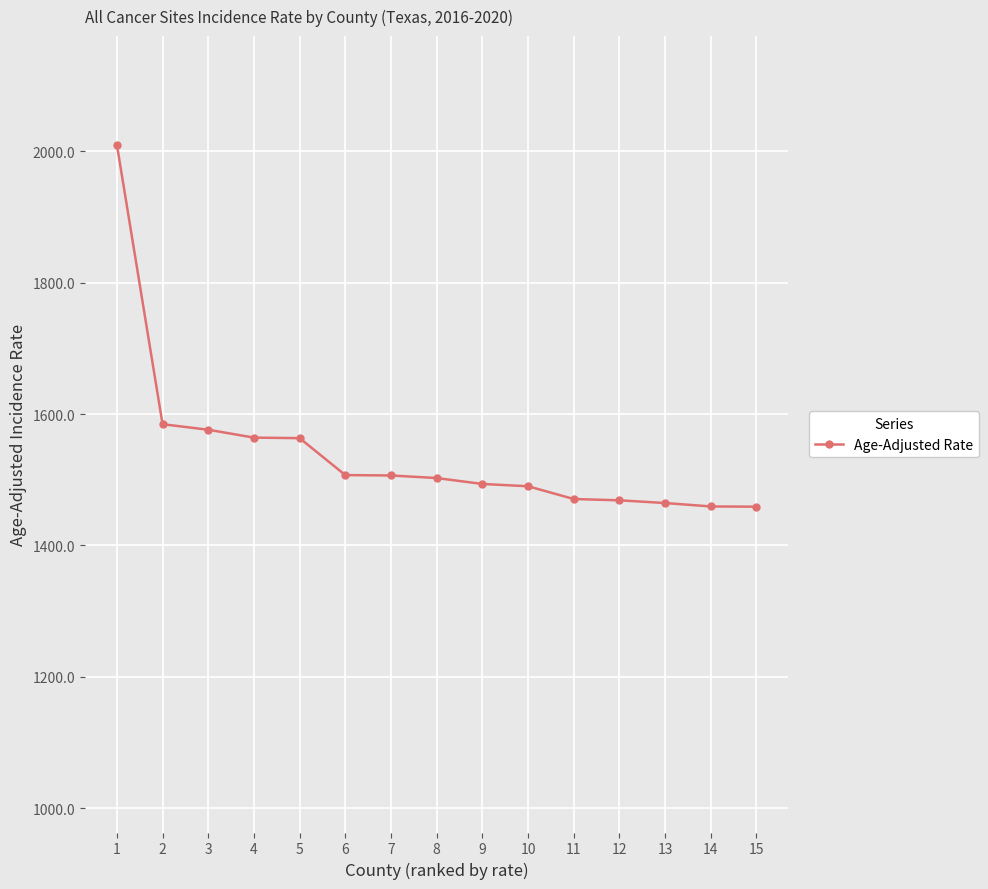

The value at 3 is 1576.1. True or false?

True